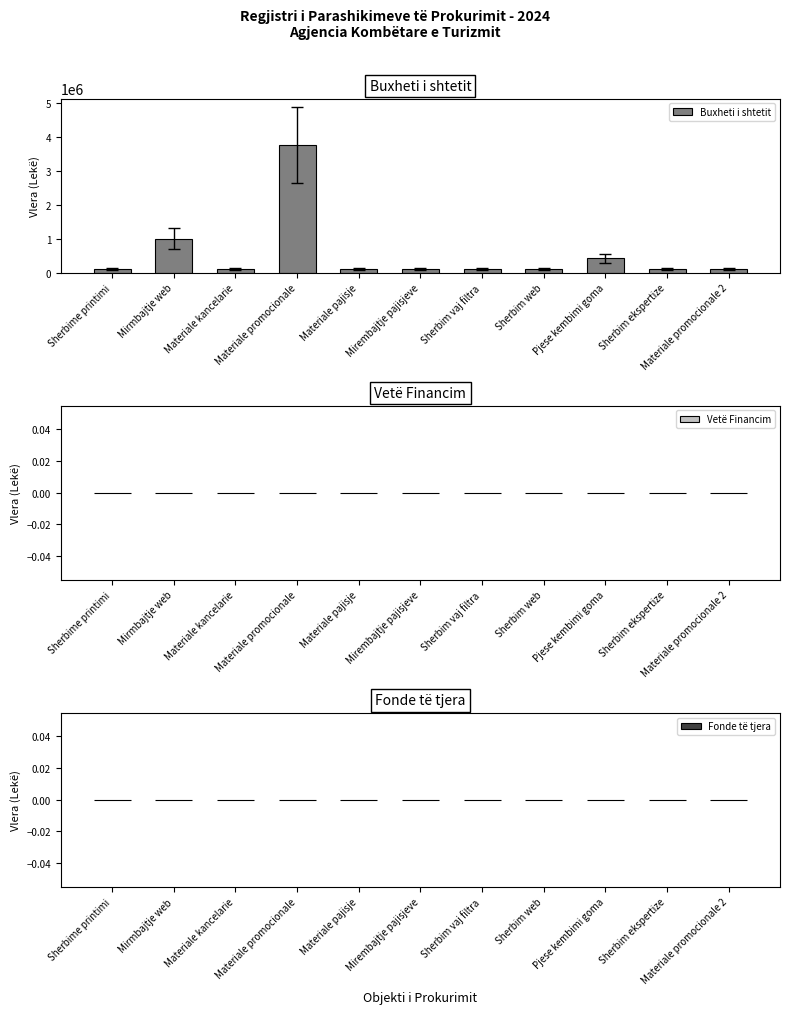

What is the label of the 4th bar from the left?

Materiale promocionale